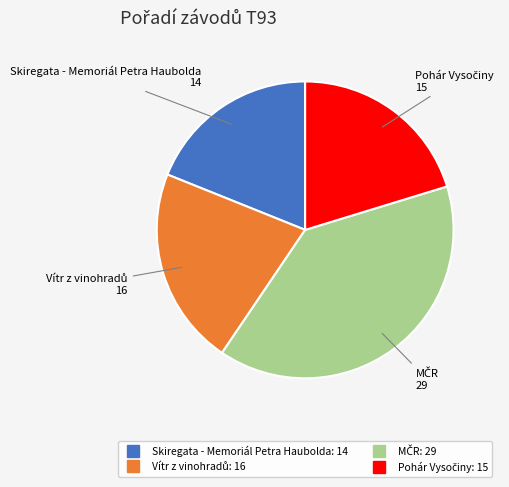

True or false: Skiregata - Memoriál Petra Haubolda accounts for 13% of the total.

False